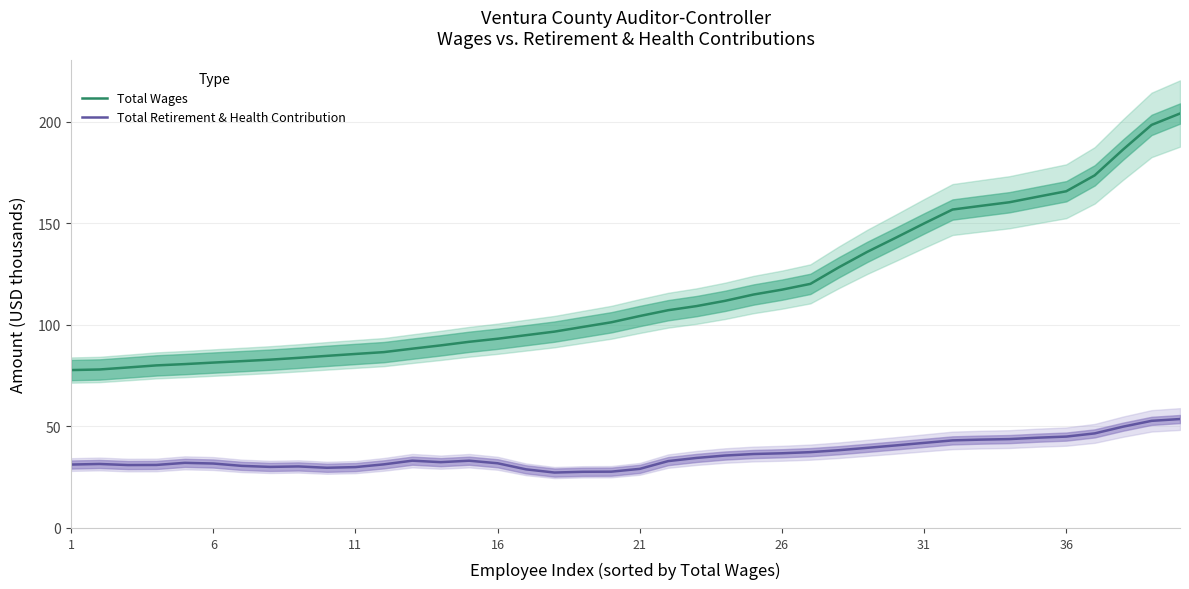

What is the minimum value shown in the chart?

27.3